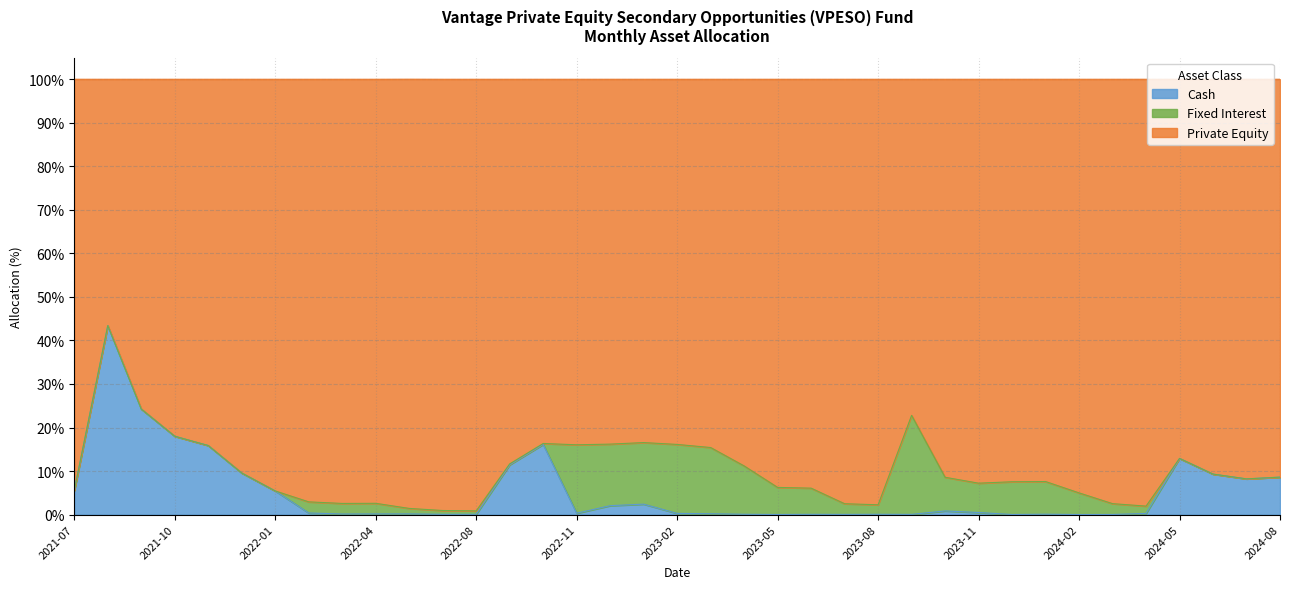

At which category does the chart reach its minimum across all series?

2024-02